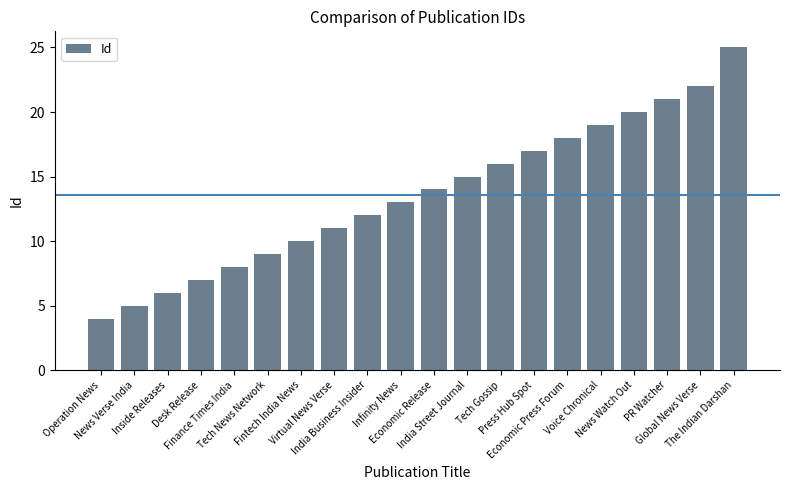

True or false: the data shows 3 at India Street Journal.

False